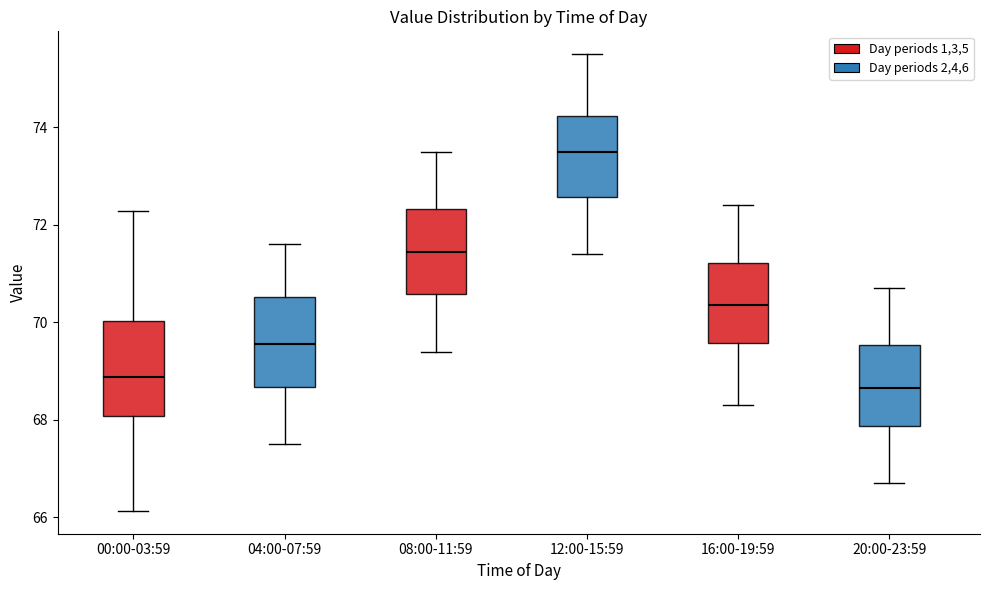

Reading left to right, transcribe this box plot: for each box, give where its median line is, the range the box spans, and where its two whiskers end, as read against the y-axis. The values are not printed on the chart, so give them approximately, as read against the axis.

00:00-03:59: median 68.8, box 68.0 to 70.0, whiskers 66.2 to 72.2
04:00-07:59: median 69.6, box 68.6 to 70.6, whiskers 67.6 to 71.6
08:00-11:59: median 71.4, box 70.6 to 72.4, whiskers 69.4 to 73.6
12:00-15:59: median 73.6, box 72.6 to 74.2, whiskers 71.4 to 75.6
16:00-19:59: median 70.4, box 69.6 to 71.2, whiskers 68.4 to 72.4
20:00-23:59: median 68.6, box 67.8 to 69.6, whiskers 66.8 to 70.8